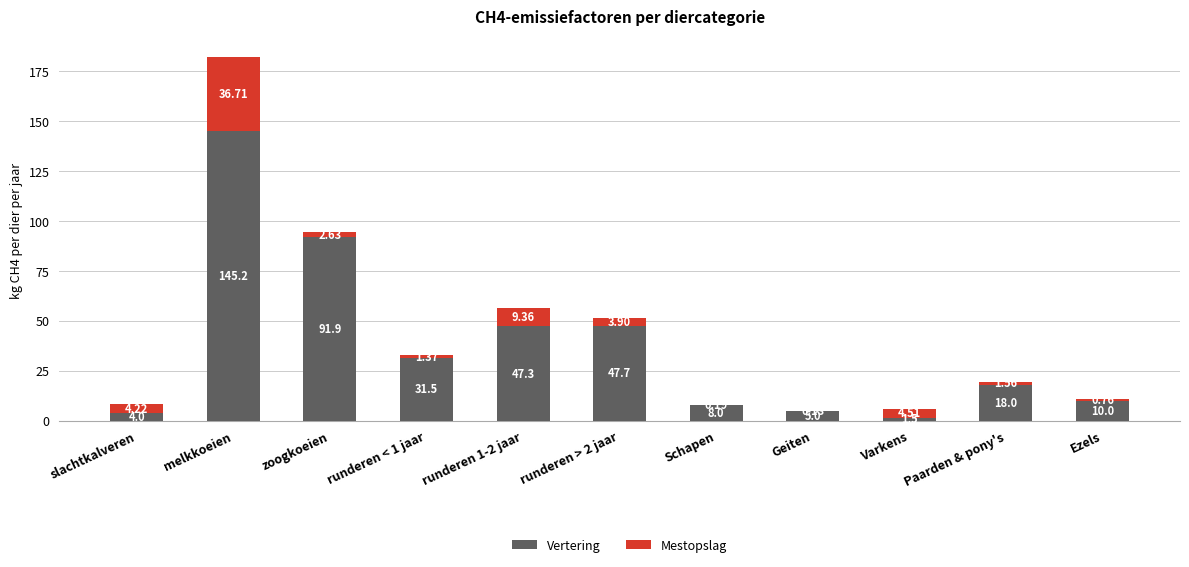

At which category is the sum across all series the highest?

melkkoeien